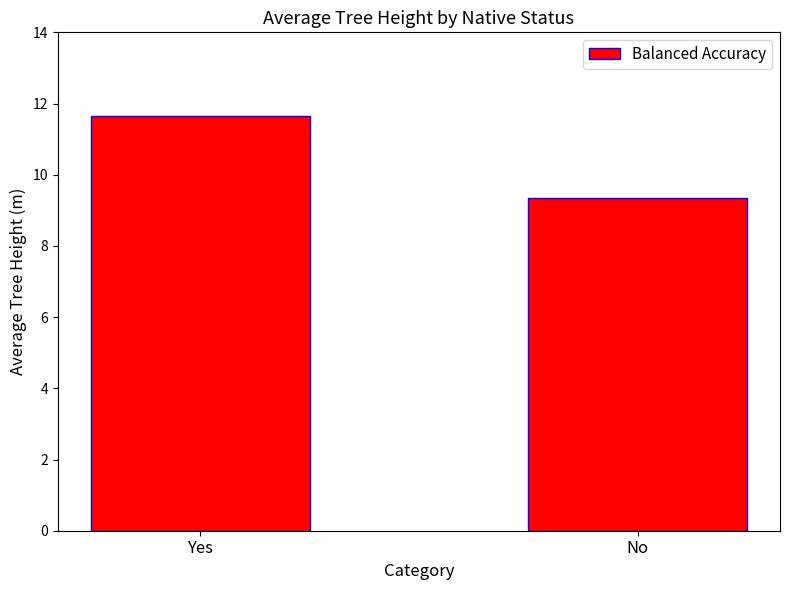

Is it true that the value at Yes is 5.9?

False